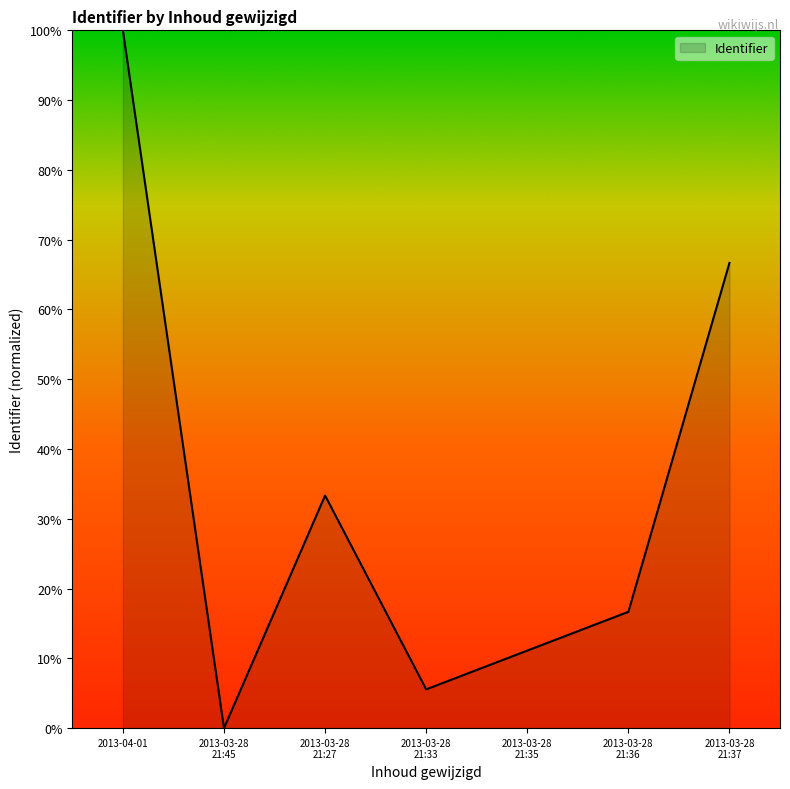

Does the chart display data point markers on the line(s)?

No